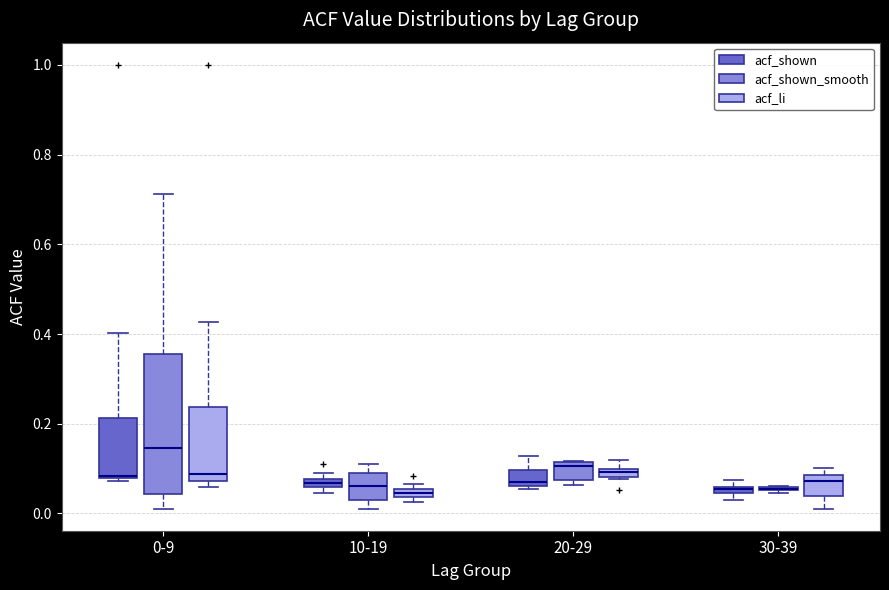

Where is the upper edge of the box for 10-19 (acf_shown) on the y-axis? The values are not printed on the chart, so give them approximately, as read against the axis.

0.08